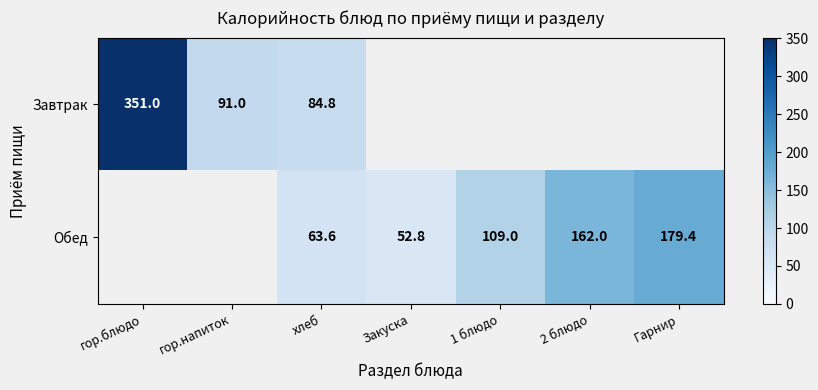

What is the difference between the Обед values at 2 блюдо and Закуска?

109.2